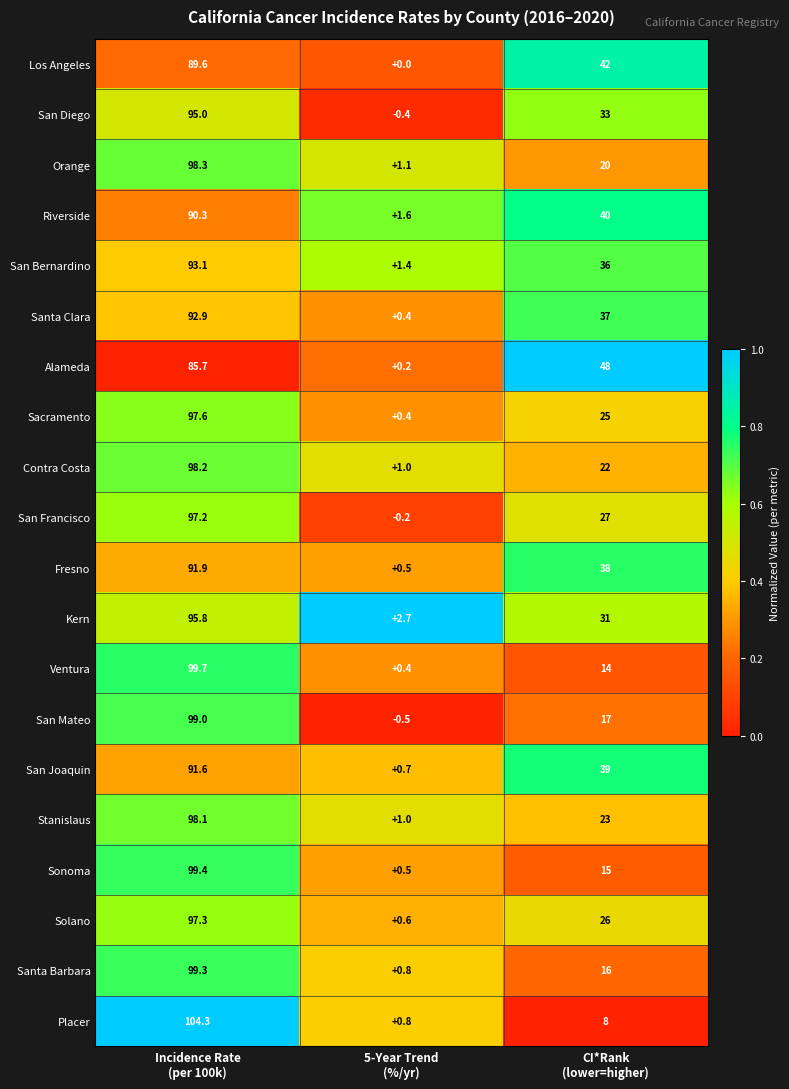

How many series are shown in this chart?

20